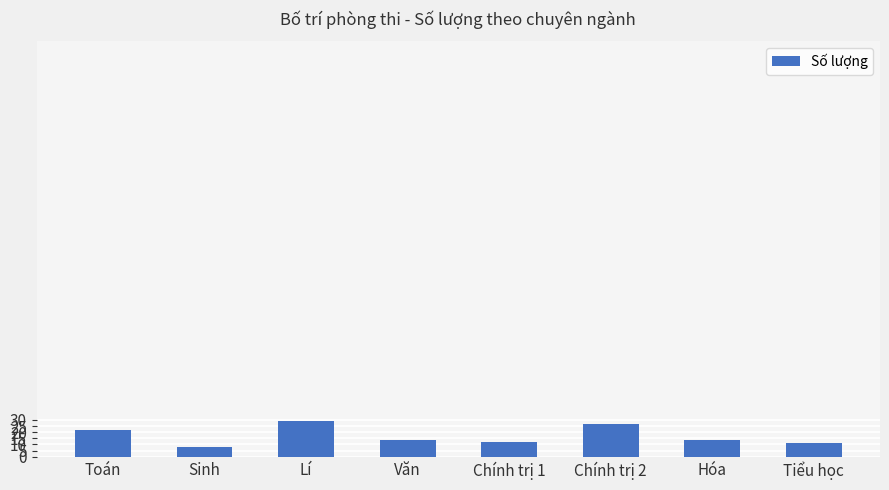

What is the average value?

17